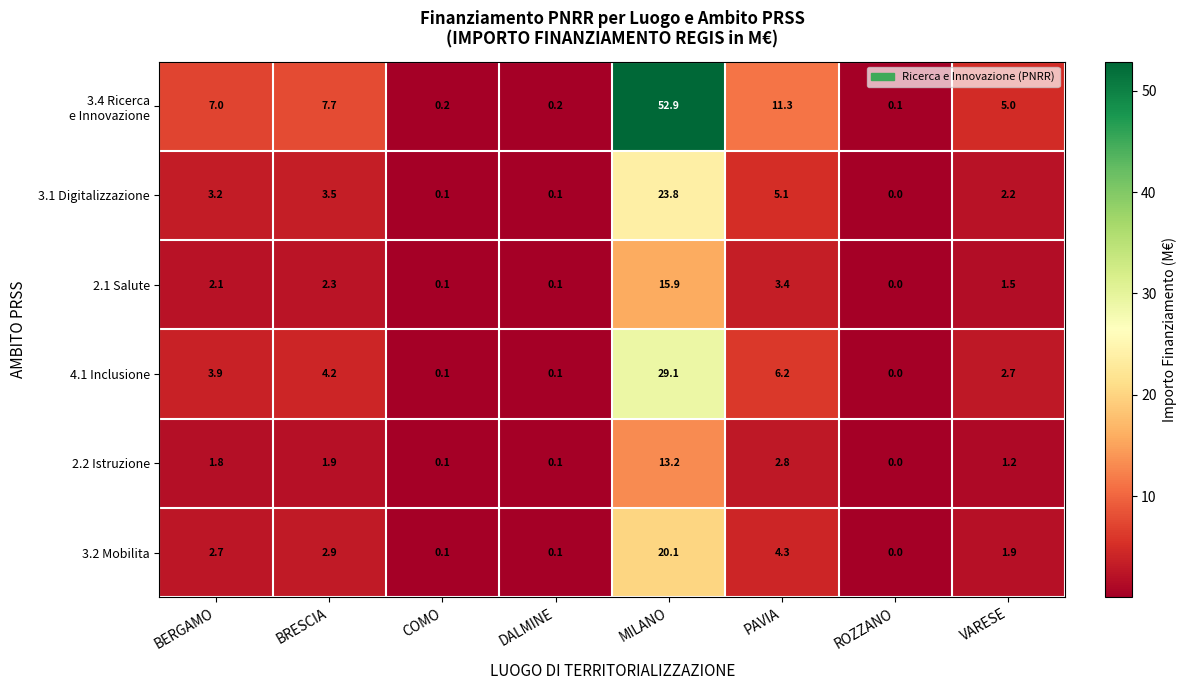

The value of 3.1 Digitalizzazione at BRESCIA is 3.5. True or false?

True